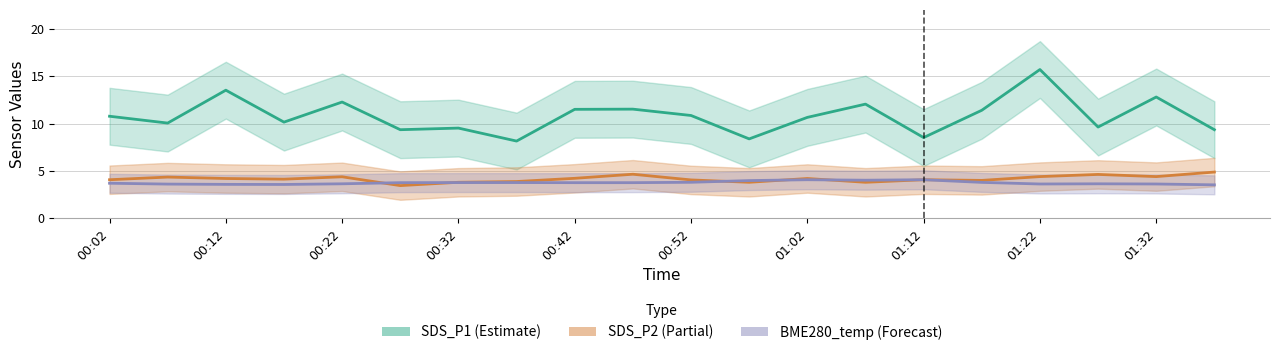

What is the sum of the SDS_P1 values at 12 and 13?

22.7